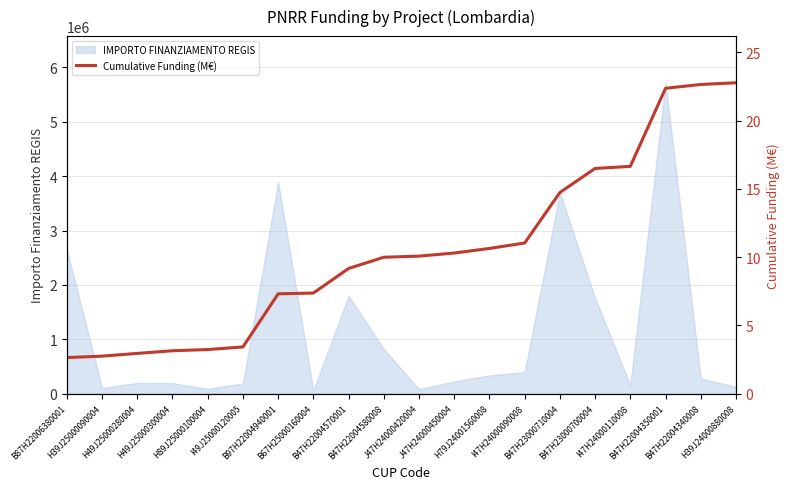

Where does the data first go above 10?

J47H24000420004